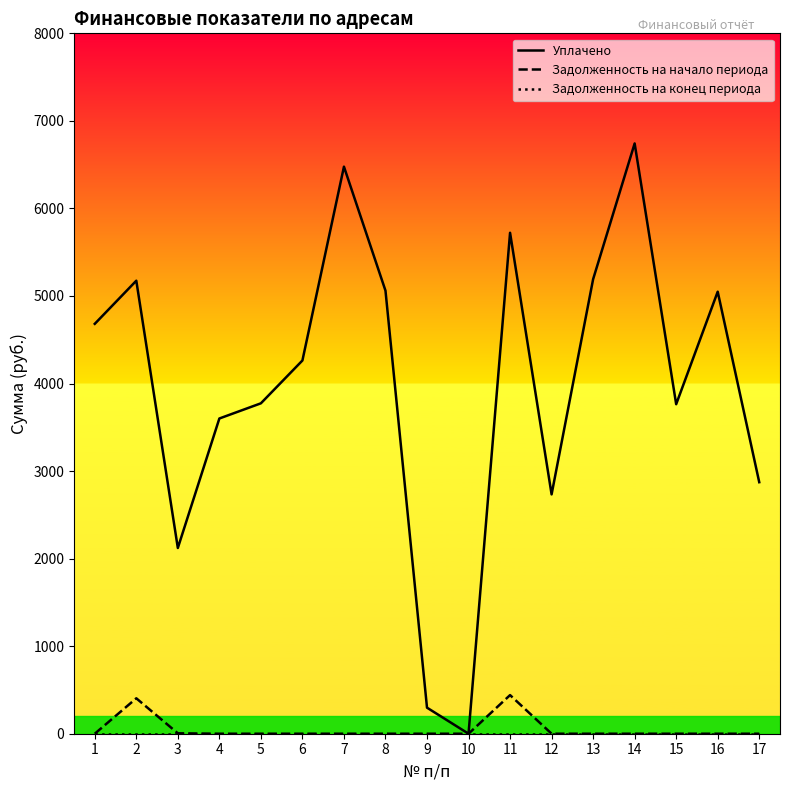

Which series has the largest total across all categories?

Уплачено